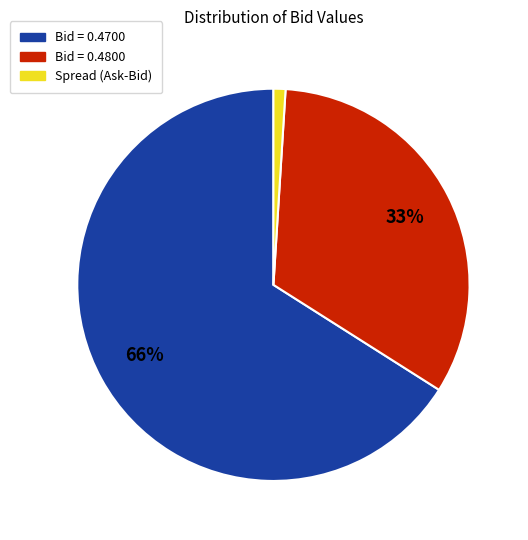

To the nearest percent, what is the average slice percentage?

33%